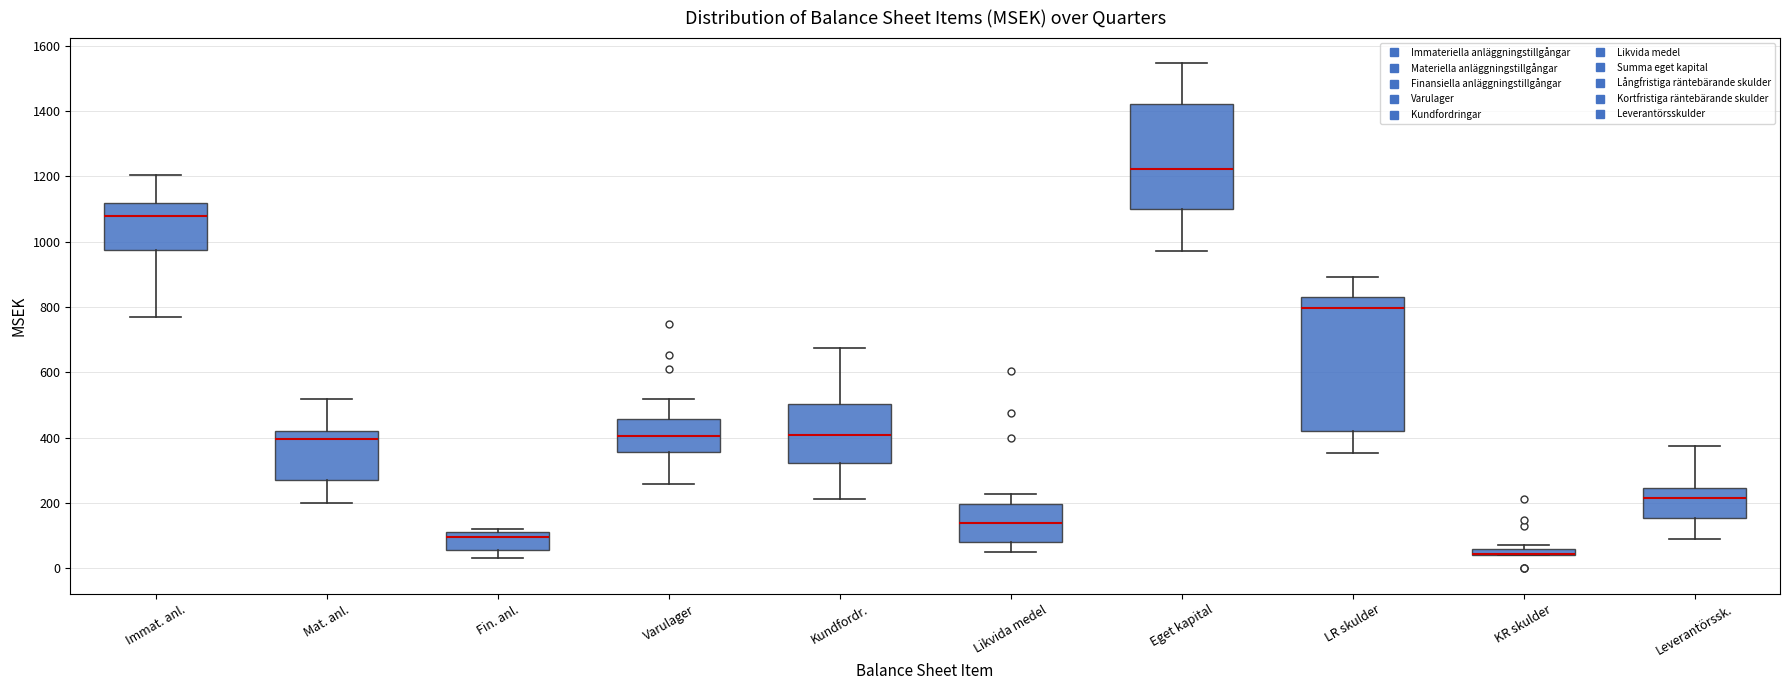

Which box is the tallest, from its lower edge to its upper edge?

LR skulder